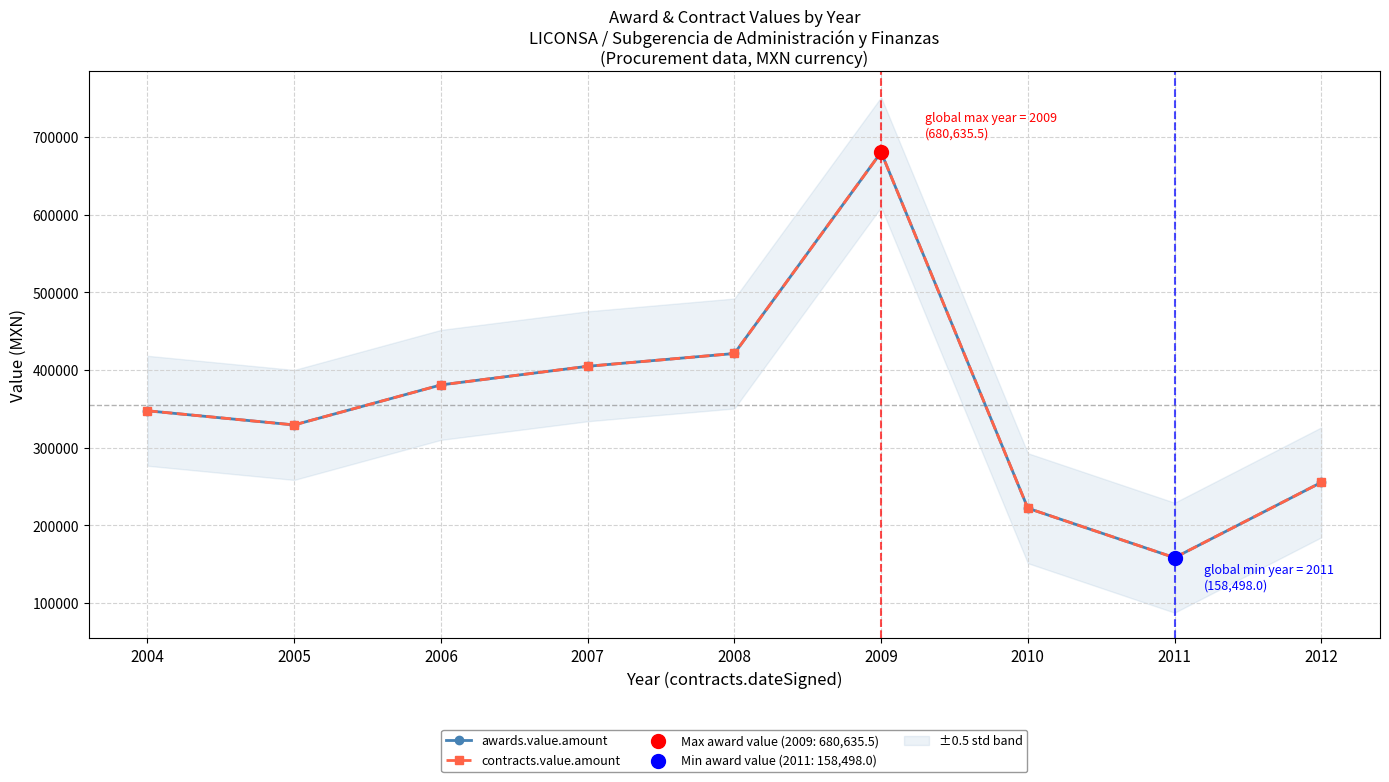

What are all the series names shown in the legend?

awards.value.amount, contracts.value.amount